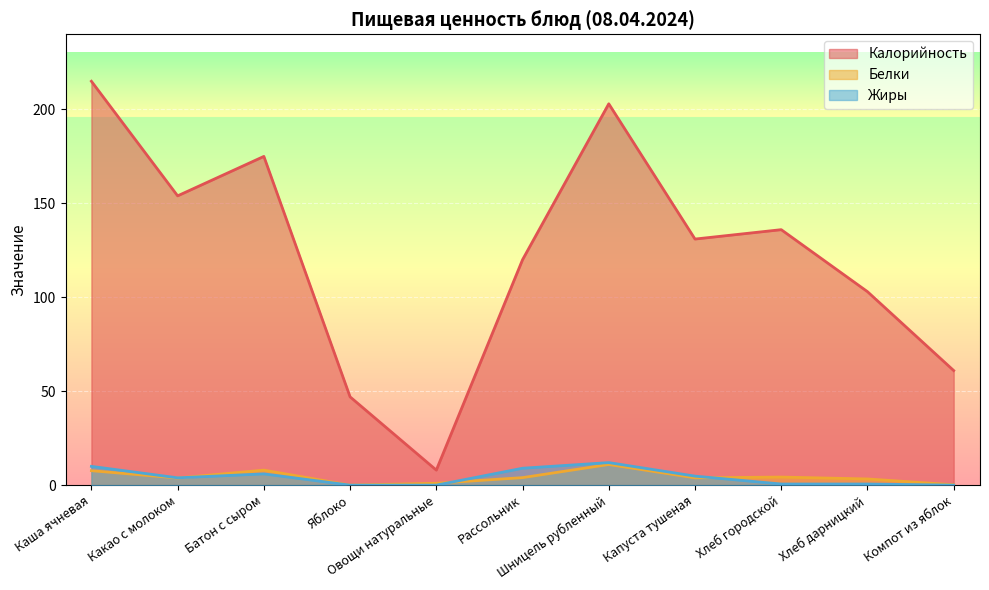

Which series has the largest total across all categories?

Калорийность